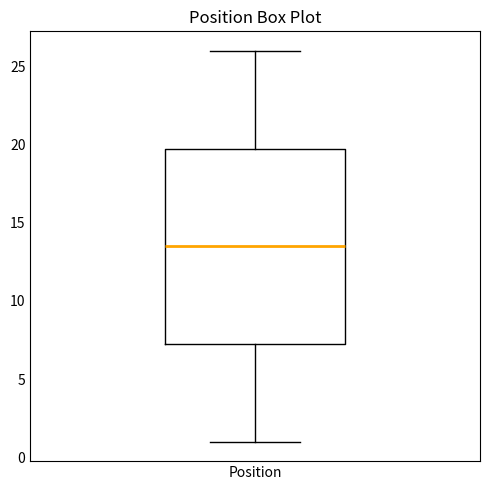

Where is the upper edge of the box for Position on the y-axis? The values are not printed on the chart, so give them approximately, as read against the axis.

20.0